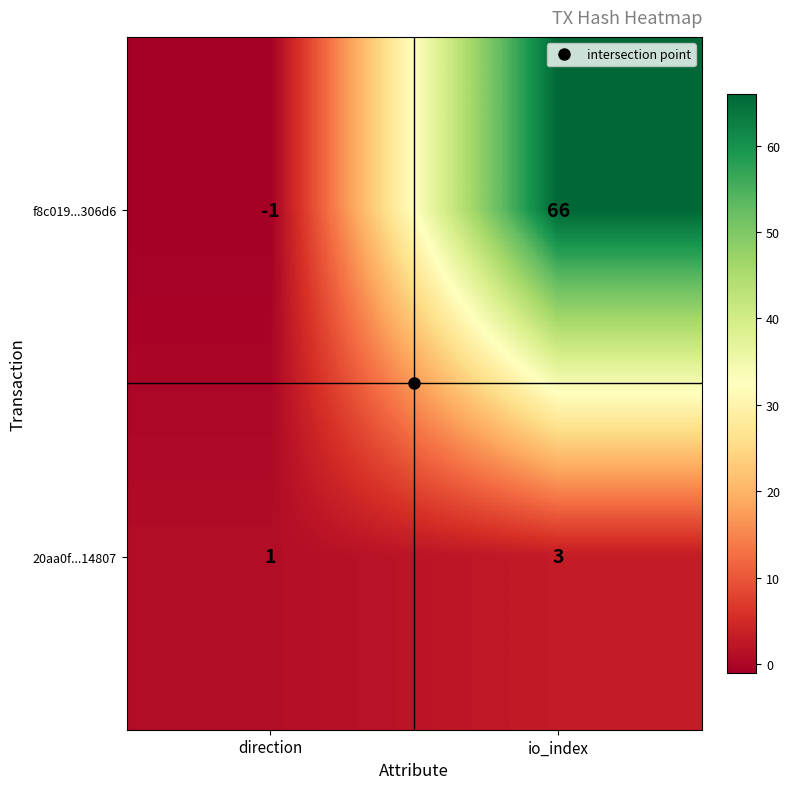

What is the spread (max minus min) of values at io_index?

63